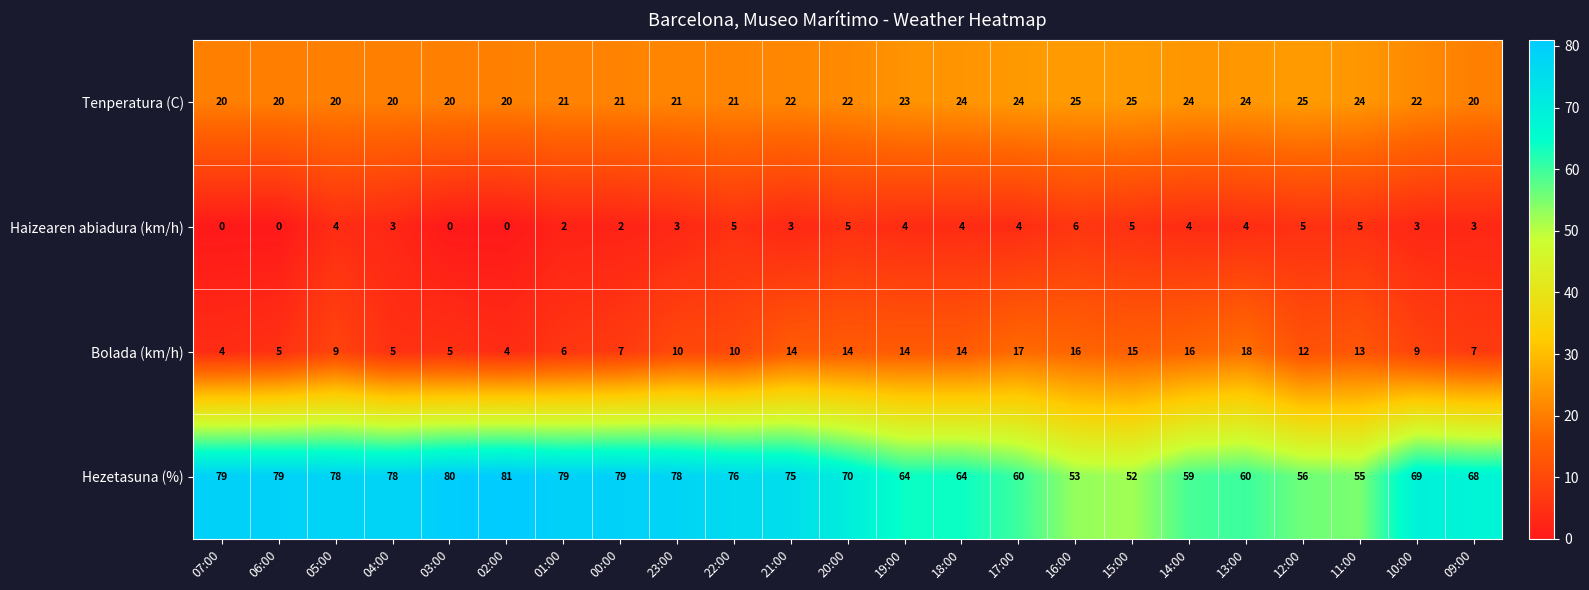

What is the total value across all series at 16:00?

100